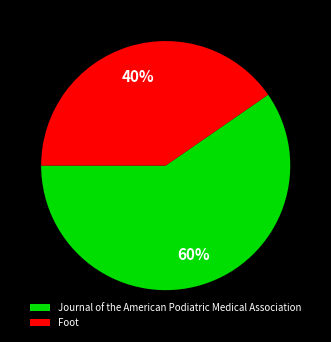

To the nearest percent, what is the combined percentage of Foot and Journal of the American Podiatric Medical Association?

100%